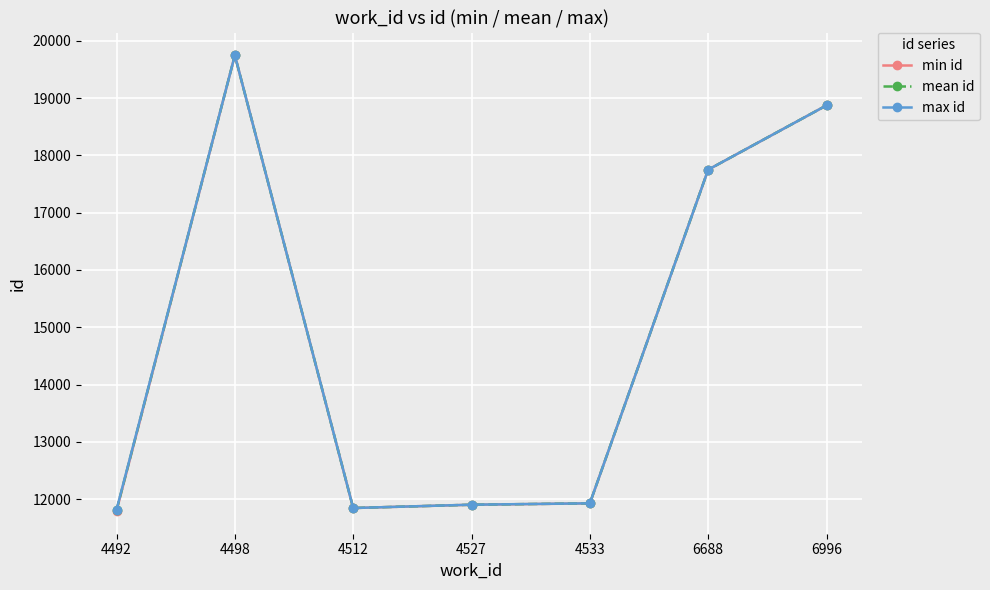

Is it true that mean id equals 18872.0 at 6996?

True